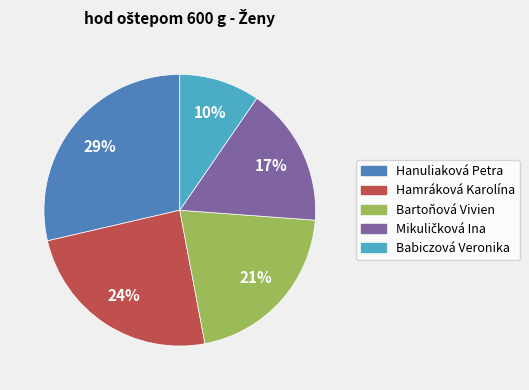

Count the number of slices in the pie.

5